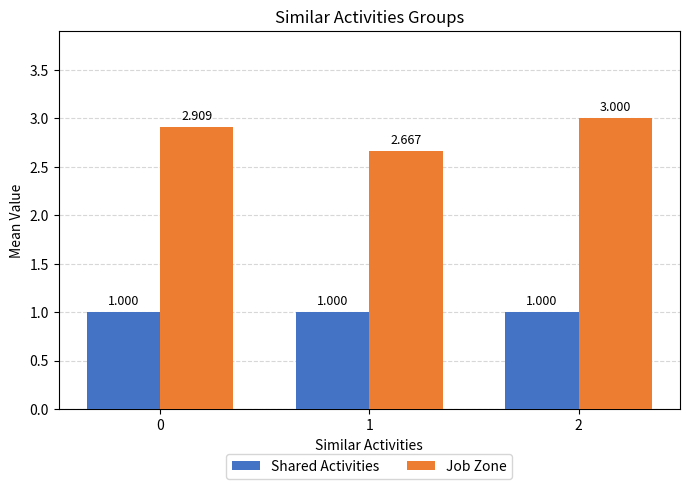

Does the chart contain stacked bars?

No